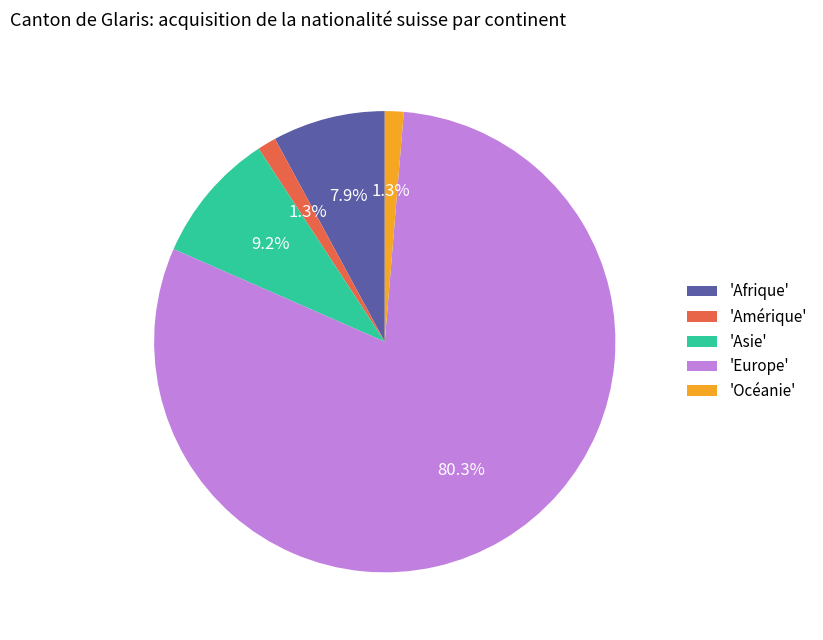

What percentage do 'Asie' and 'Océanie' together represent?

10.5%